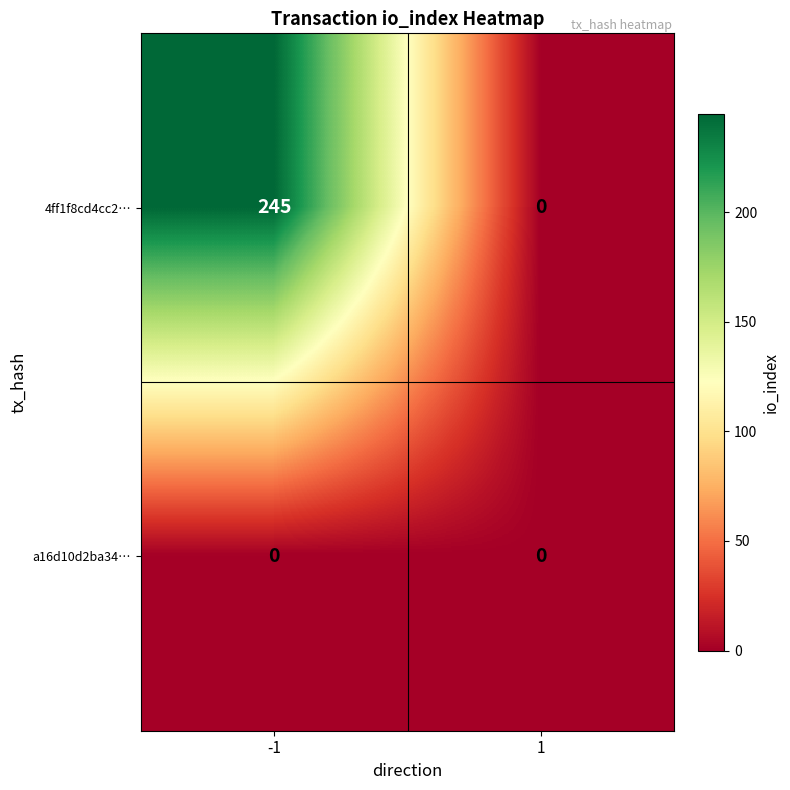

Which series has the largest range (max minus min)?

4ff1f8cd4cc2…